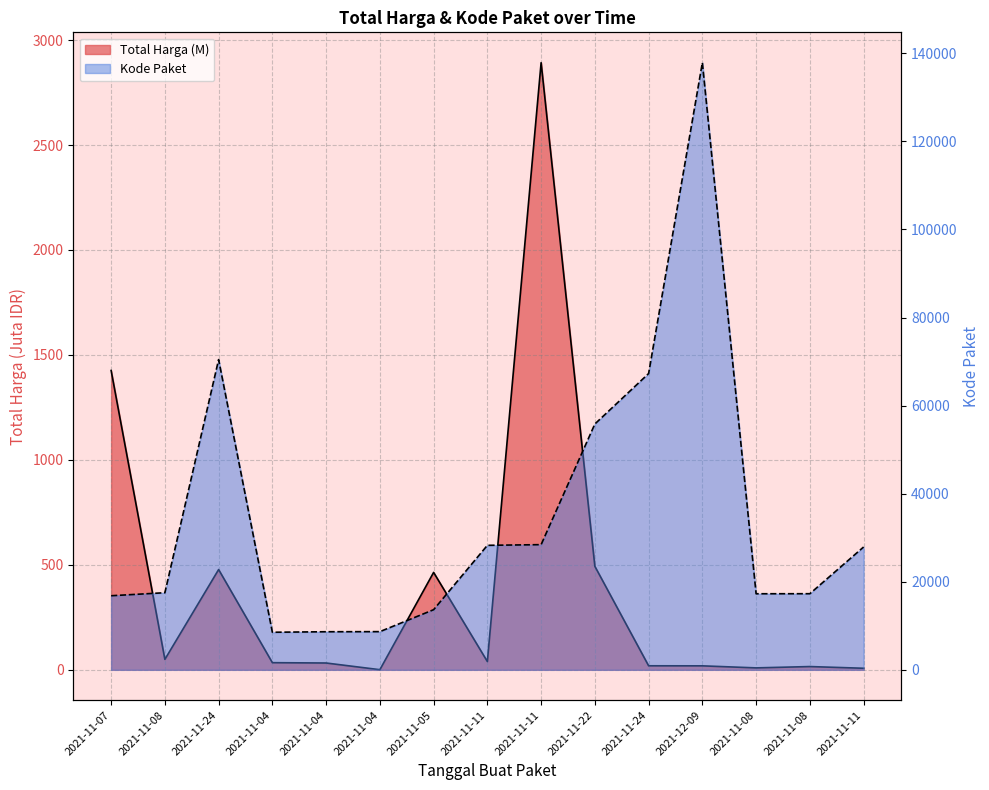

How many lines are shown in the chart?

2